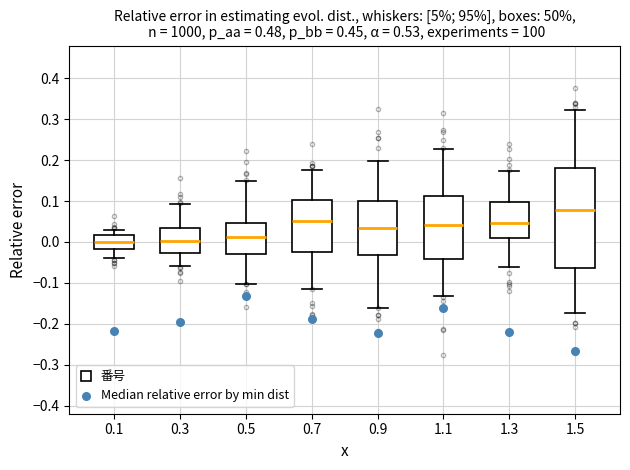

Which box's median line is the highest?

1.5